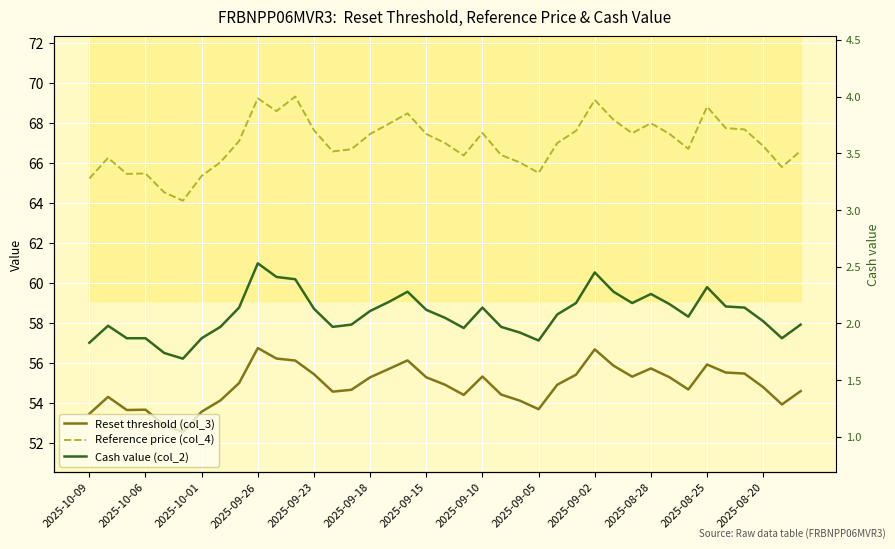

What position from the right is 29?

10